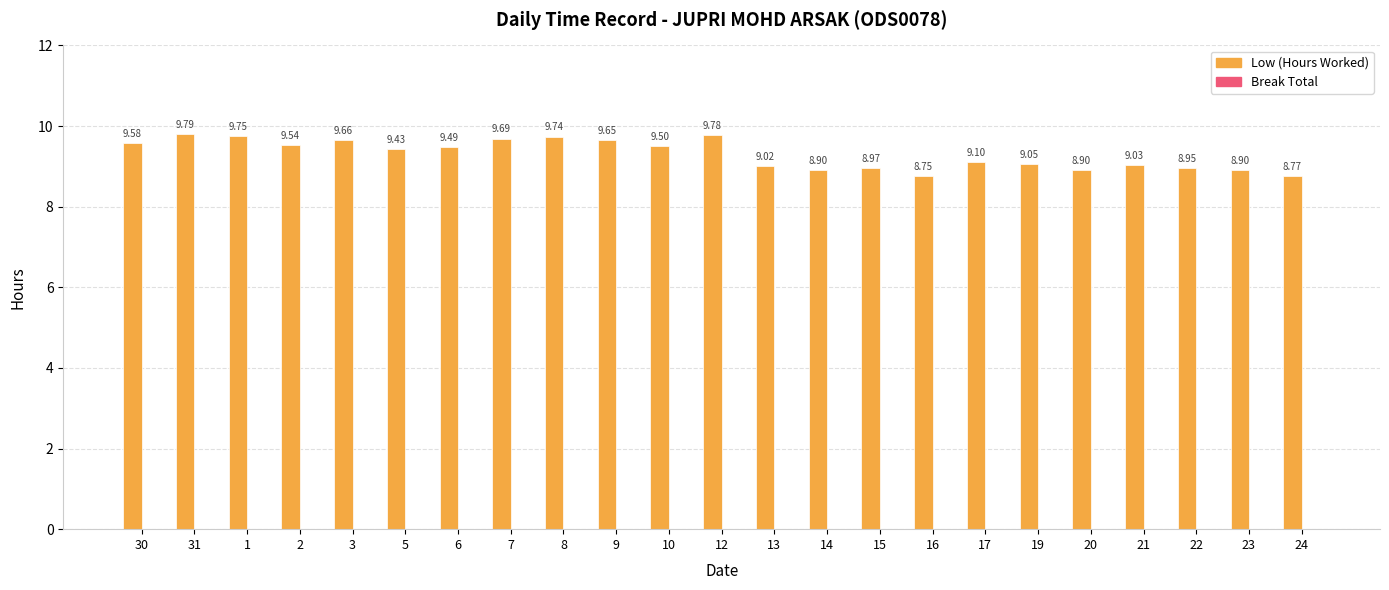

Between 15 and 7, which is larger?

7